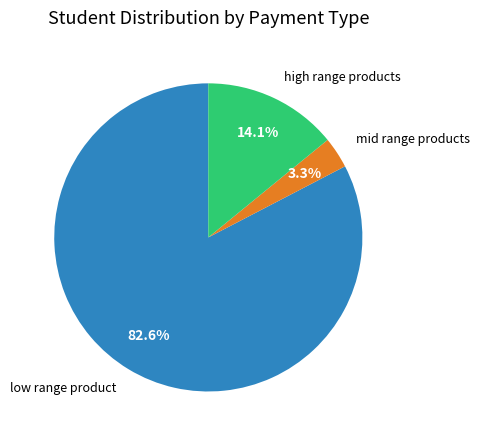

Does any single category account for the majority?

Yes